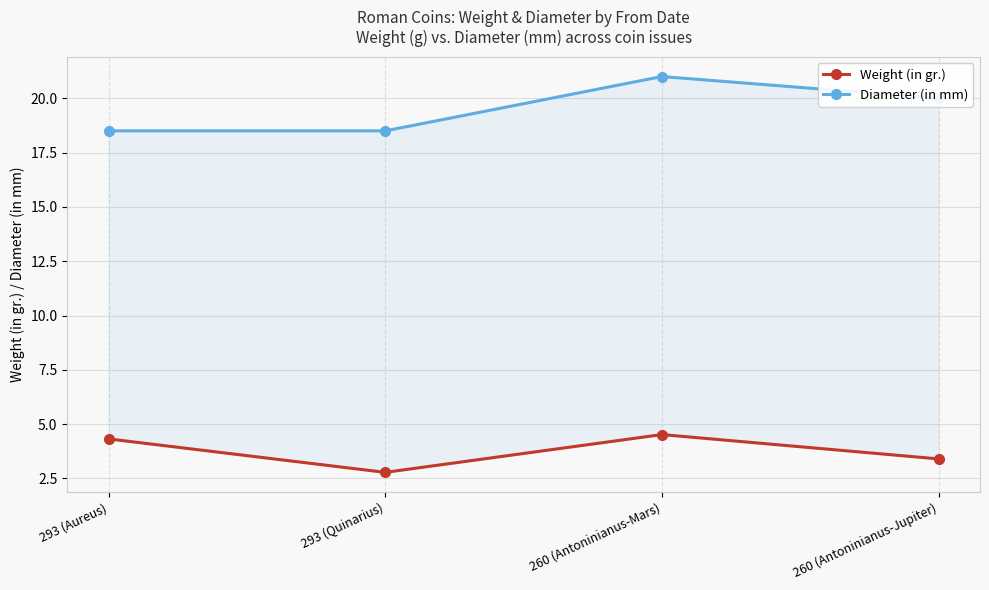

True or false: Diameter (in mm) has more than 1 interior local peaks.

False